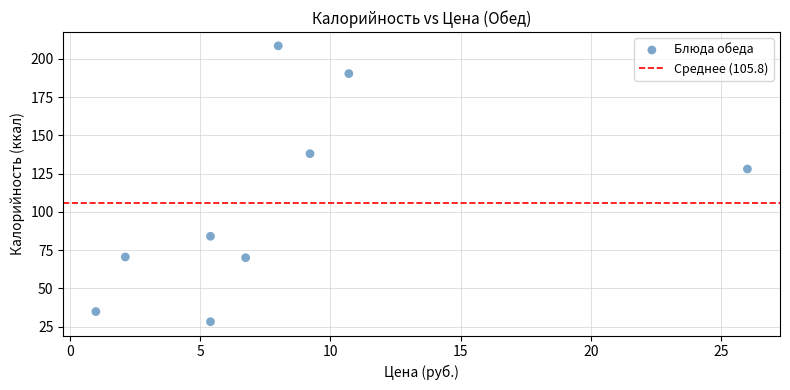

What Y value in the scatter plot is closest to 118?

128.0